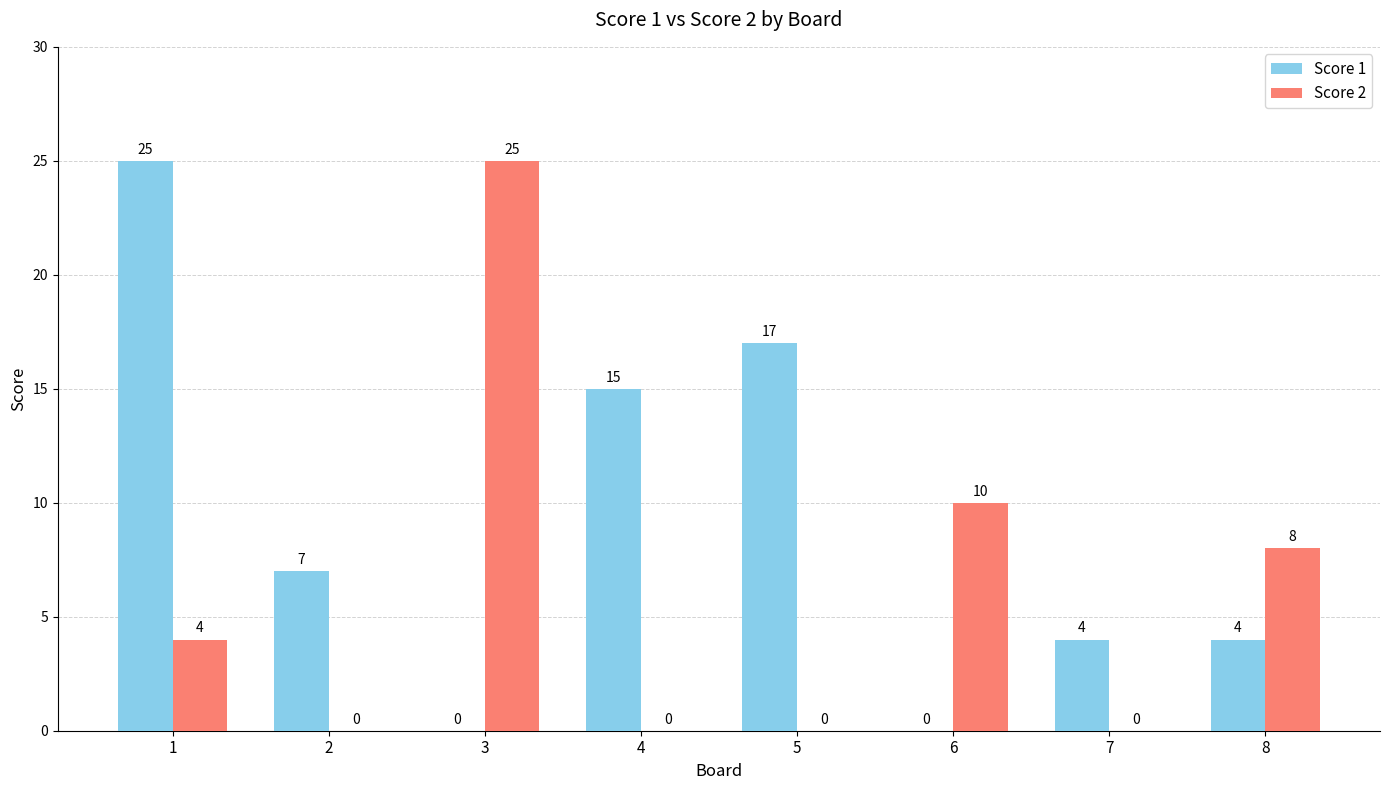

How many series are shown in this chart?

2